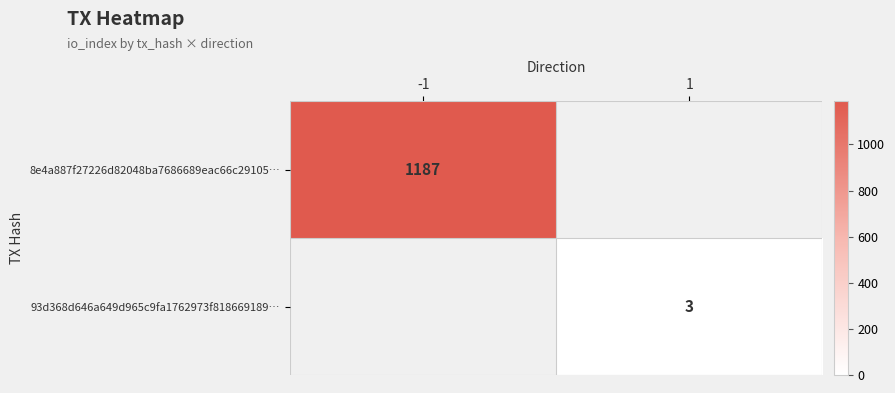

Is it true that 8e4a887f27226d82048ba7686689eac66c29105… equals 332 at -1?

False